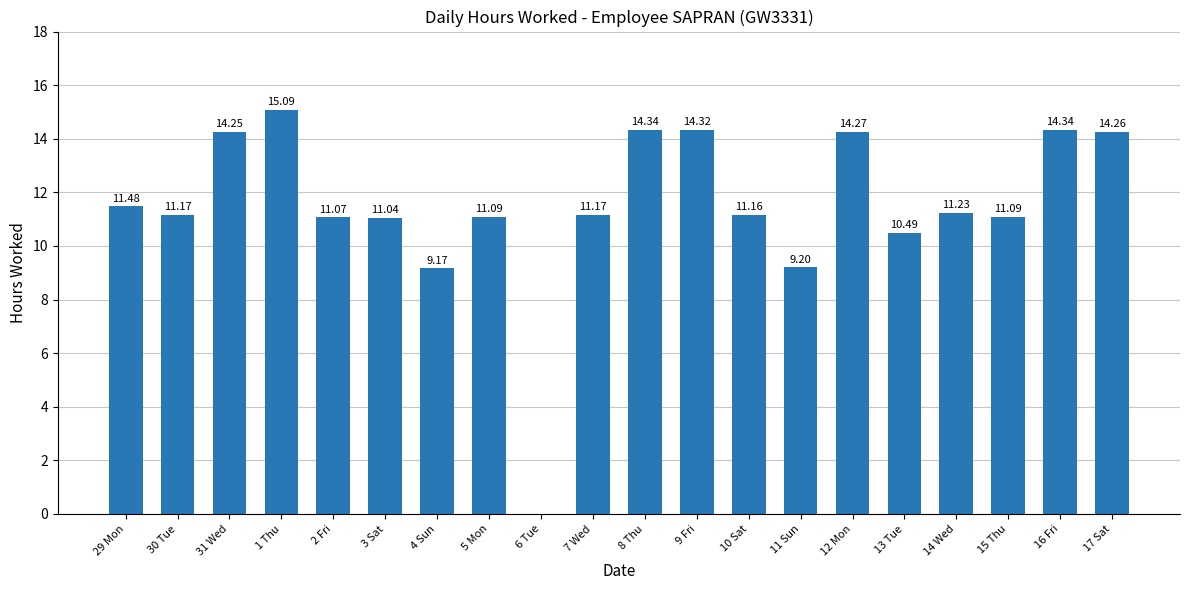

How many data points does each series have?

20